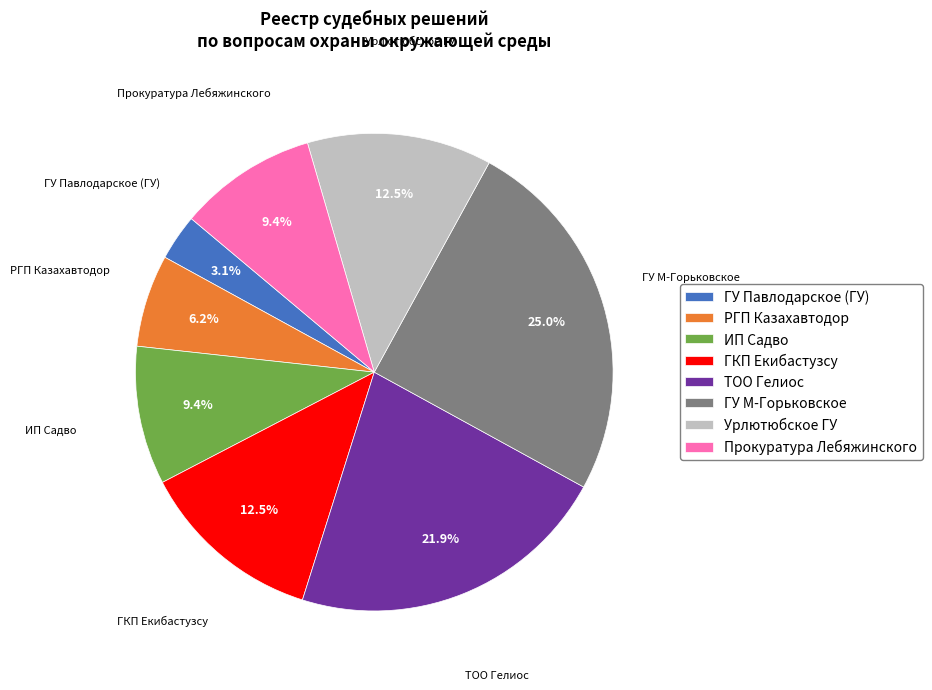

Does any single category account for the majority?

No